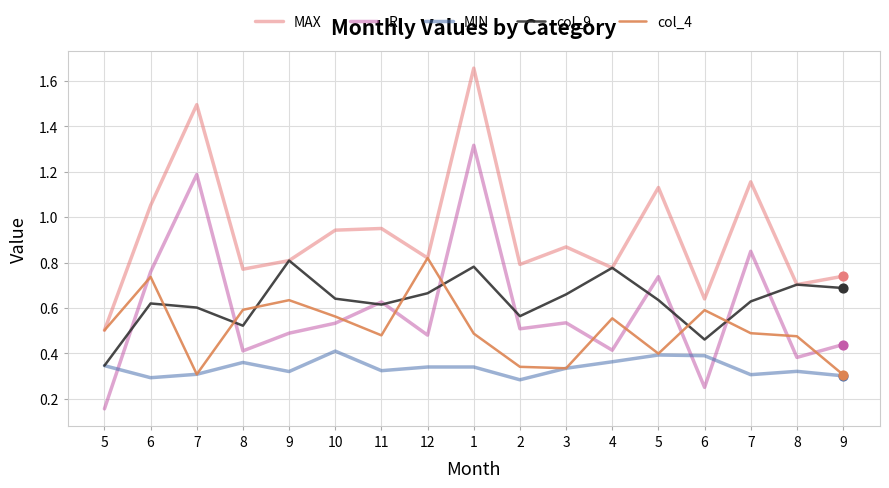

What are all the series names shown in the legend?

MAX, R, MIN, col_9, col_4